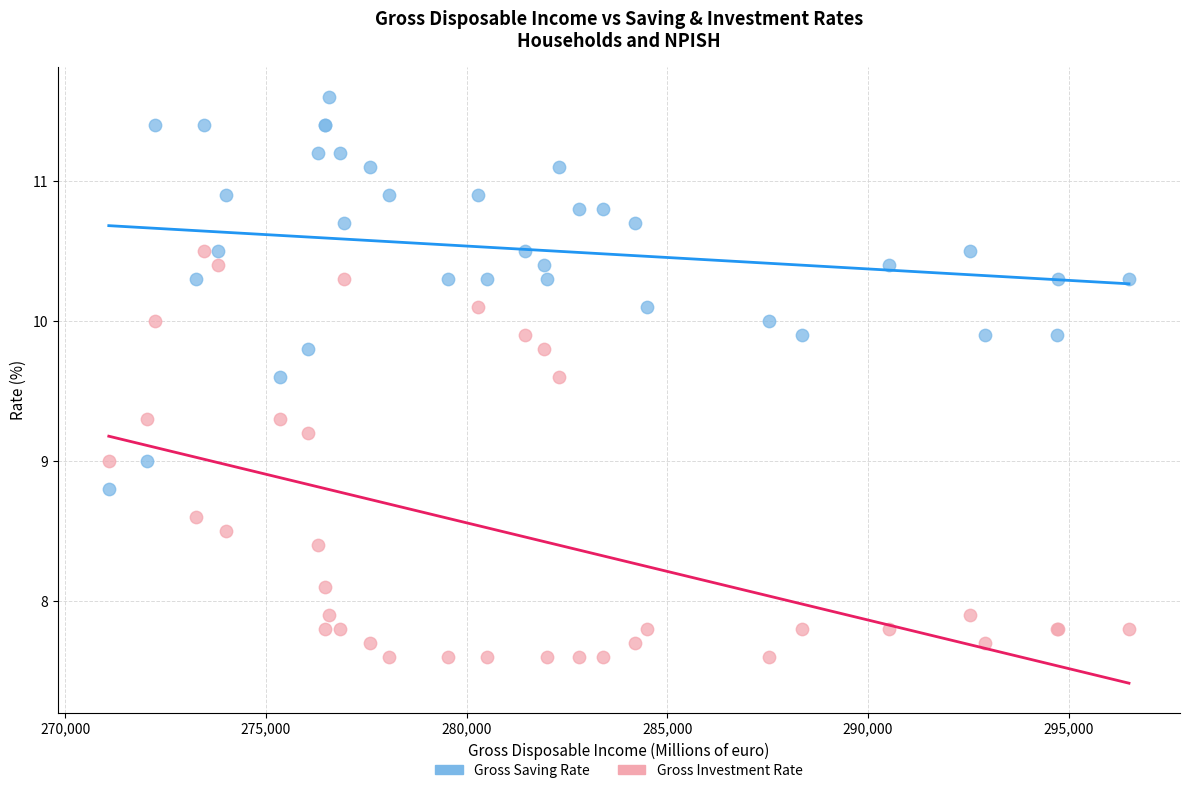

Which series contains the lowest Y value?

Gross Investment Rate